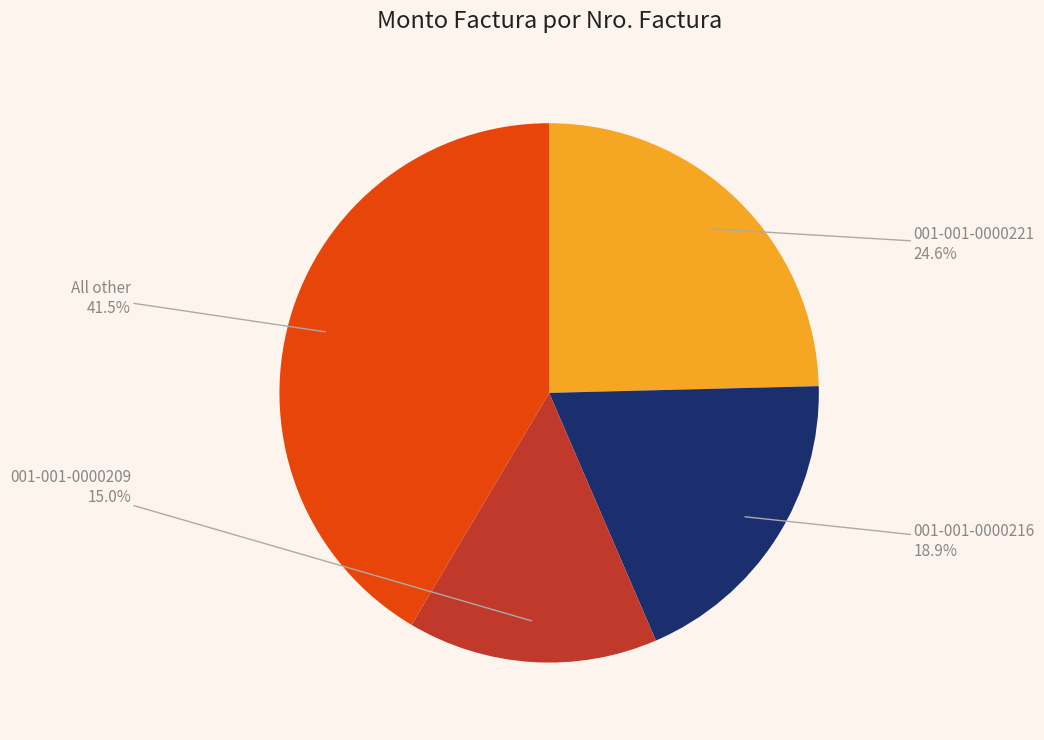

Rank the categories by value from highest to lowest.

All other, 001-001-0000221, 001-001-0000216, 001-001-0000209